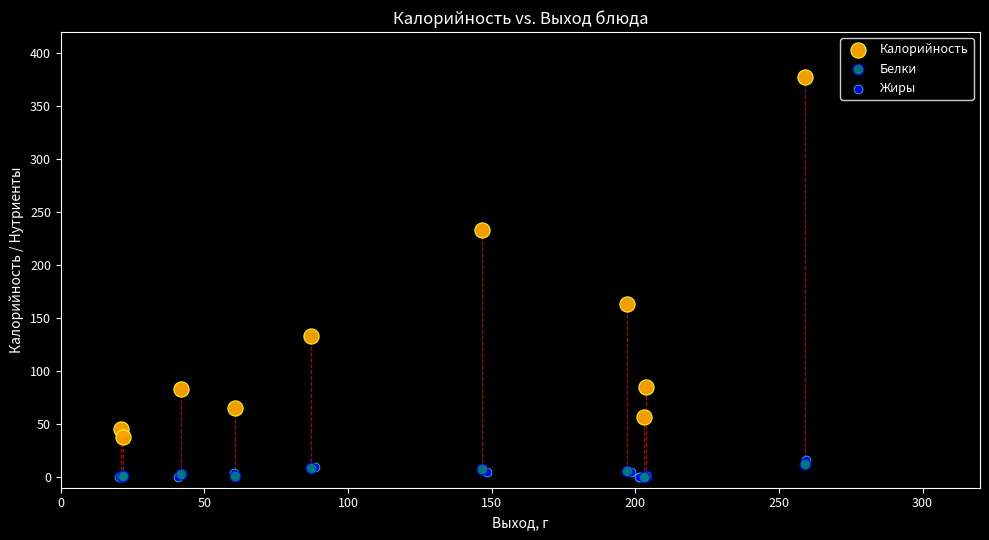

Which series reaches the maximum Y coordinate?

Калорийность